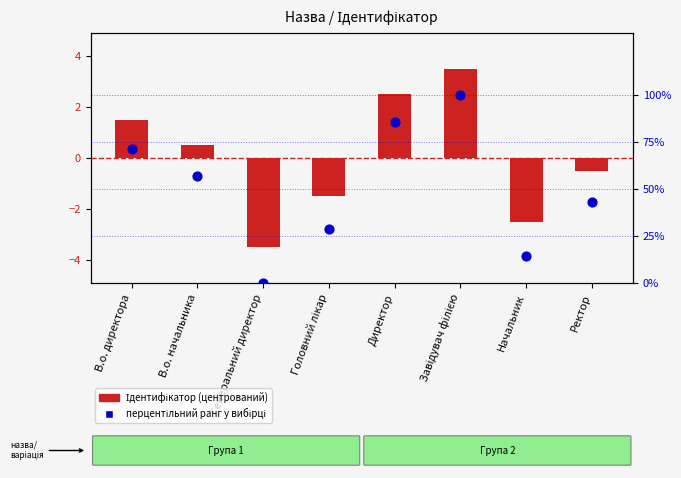

Is the value of Ідентифікатор (центрований) at В.о. начальника greater than the value of перцентільний ранг у вибірці at Начальник?

No